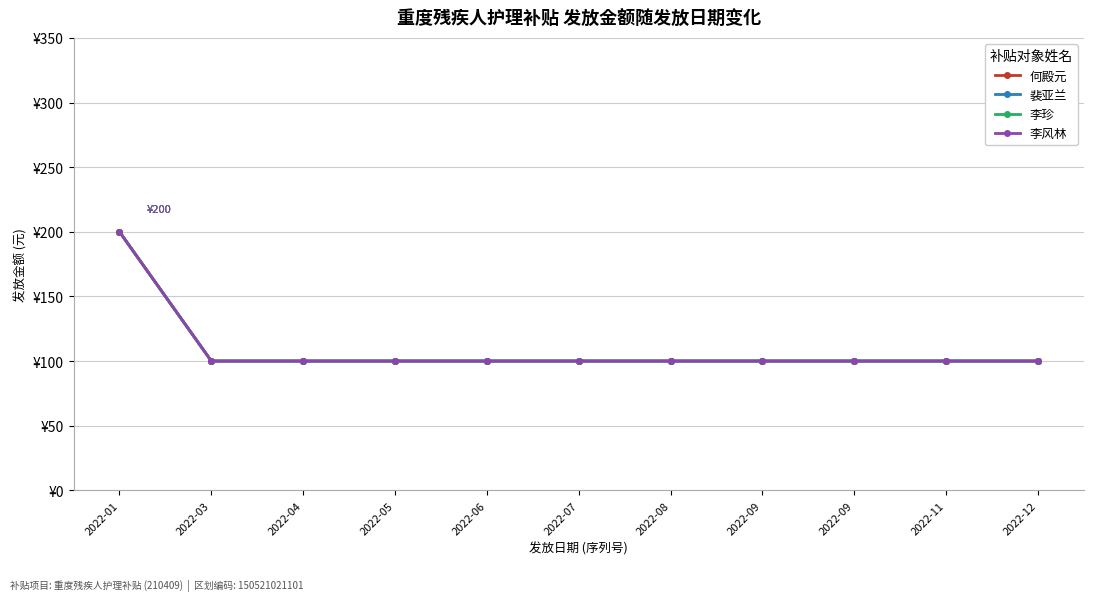

What is the difference between the maximum and minimum values in the 李风林 series?

100